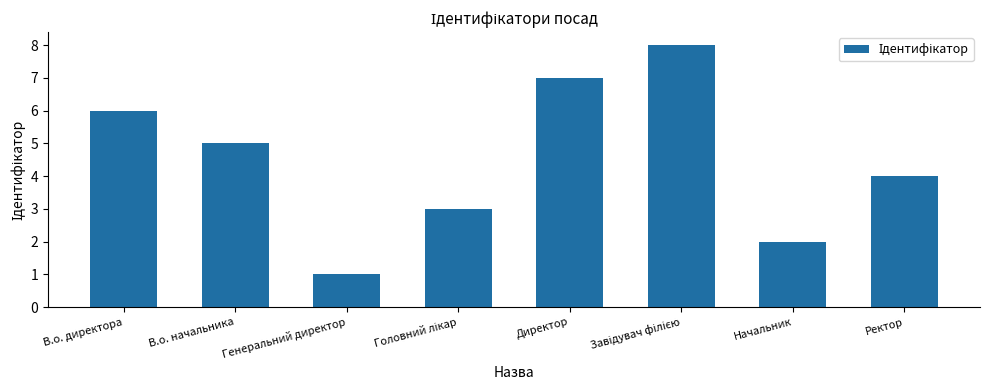

What is the change in value from Генеральний директор to Ректор?

+3